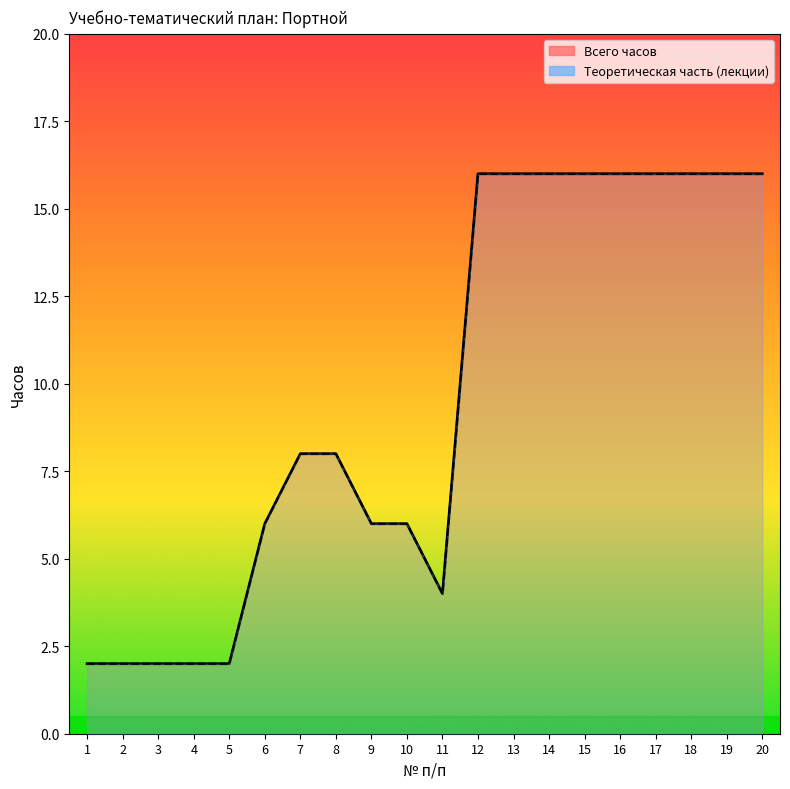

Which category has the lowest value across all series?

1